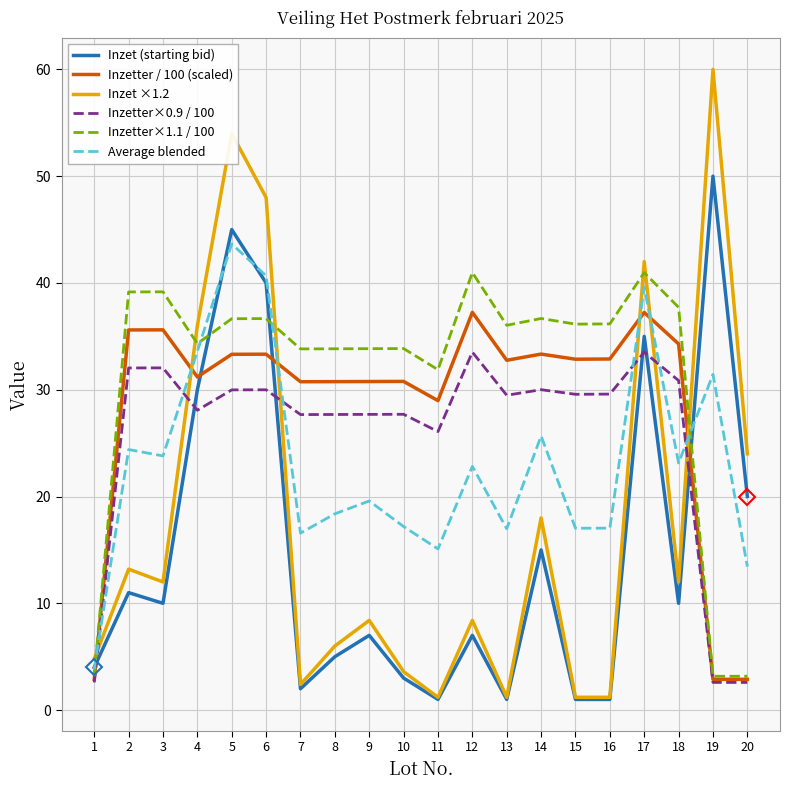

What is the difference between the maximum and minimum values in the Inzet (starting bid) series?

49.0